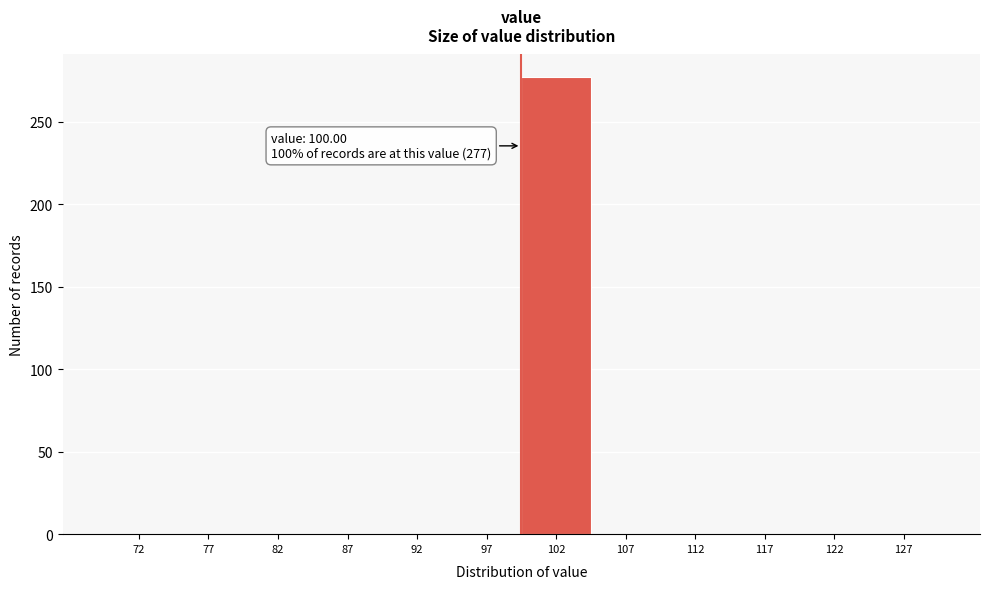

Over which range of the x-axis is the bar tallest?

100 to 105